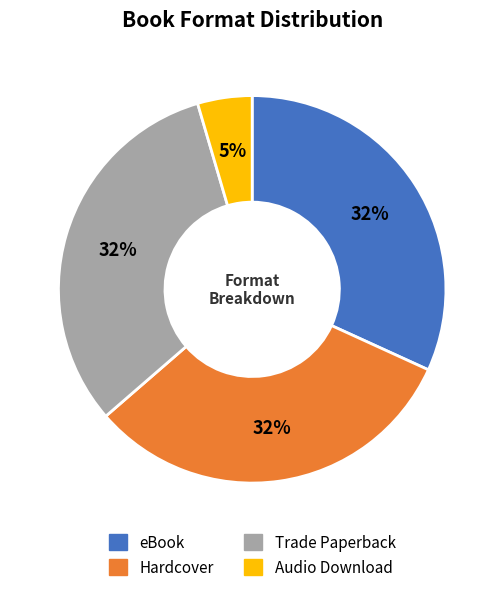

Is the sum of eBook and Hardcover greater than half?

Yes